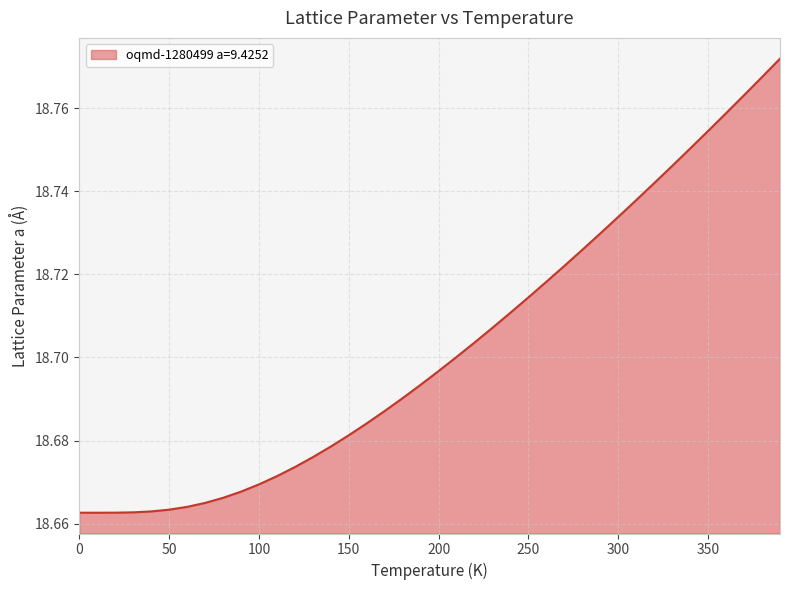

What is the value of the 31st point from the left?

18.7